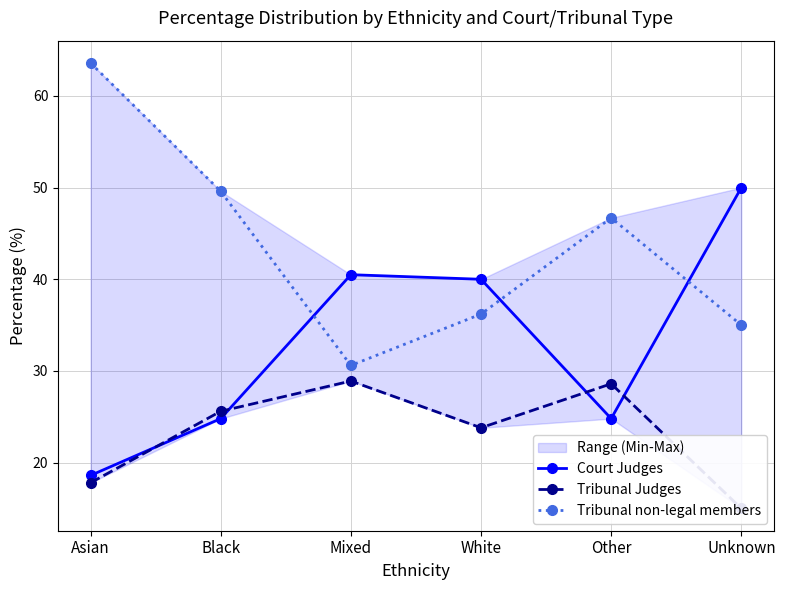

True or false: Tribunal non-legal members and Tribunal Judges intersect in this chart.

False